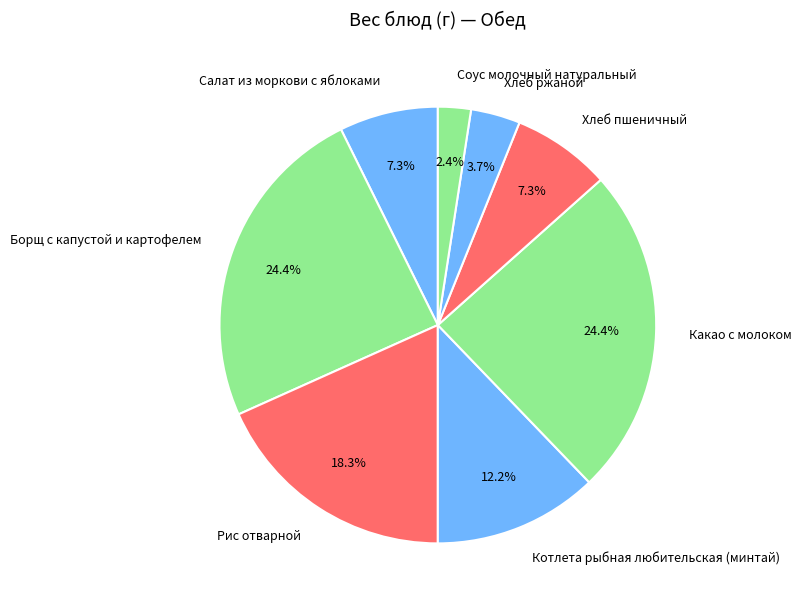

Combined, what portion of the pie is Соус молочный натуральный and Борщ с капустой и картофелем?

26.8%